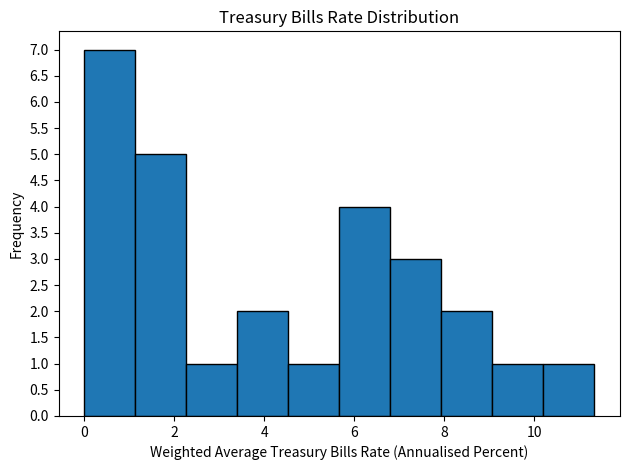

What is the height of the bar covering 8.0 to 9.0 on the x-axis? Neither the bar edges nor the heights are printed on the chart, so give them approximately, as read against the axes.

2